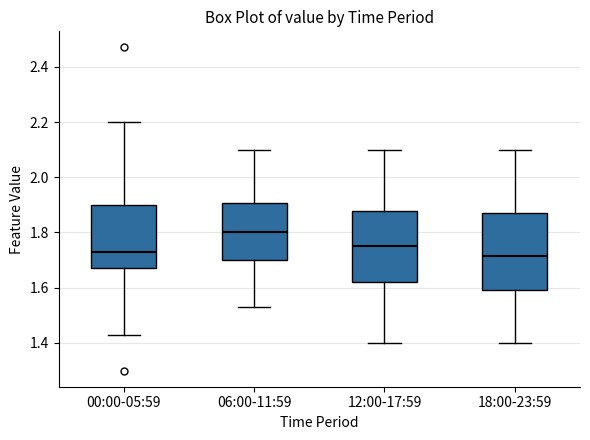

Where is the lower edge of the box for 06:00-11:59 on the y-axis? The values are not printed on the chart, so give them approximately, as read against the axis.

1.70